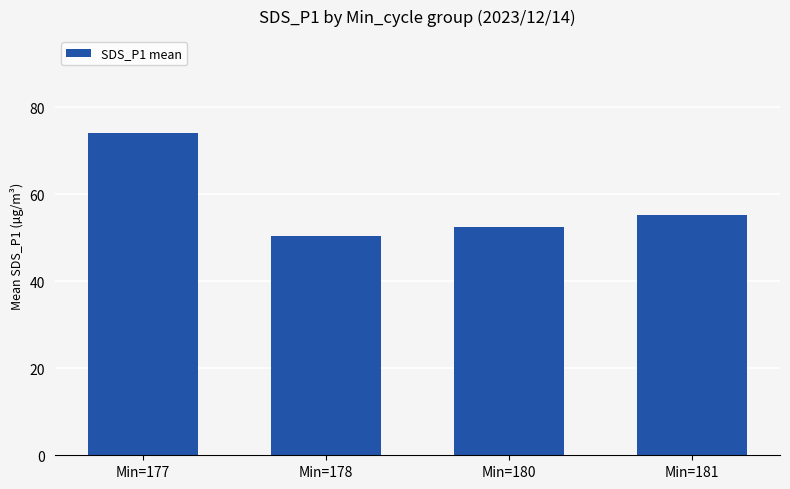

The value at Min=181 is 93.1. True or false?

False